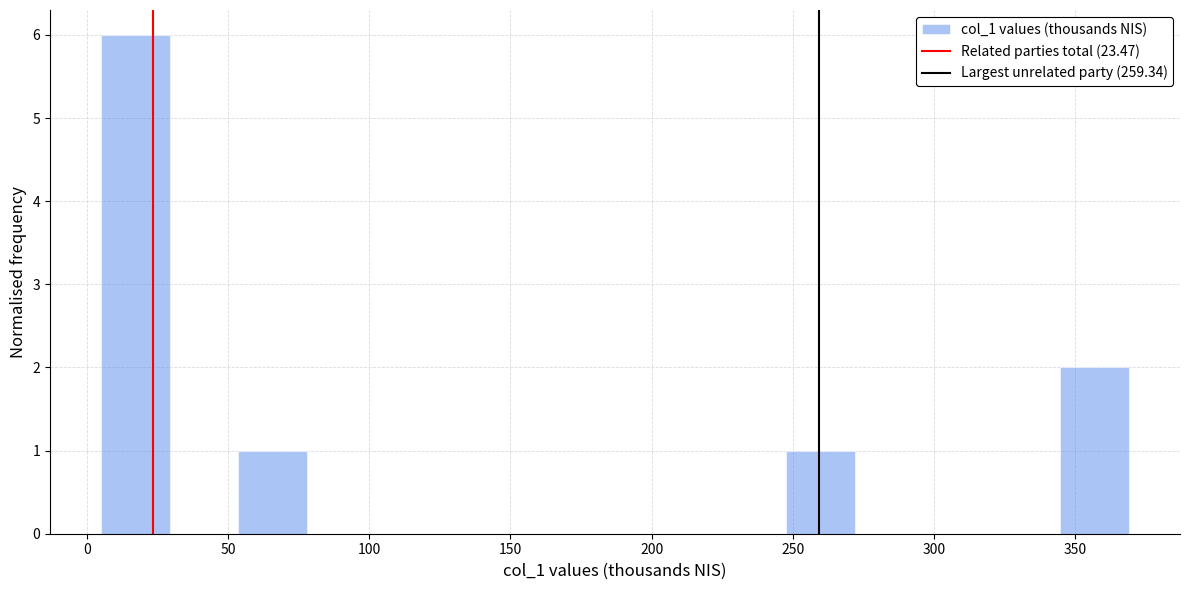

Which range on the x-axis has the tallest bar?

5 to 30